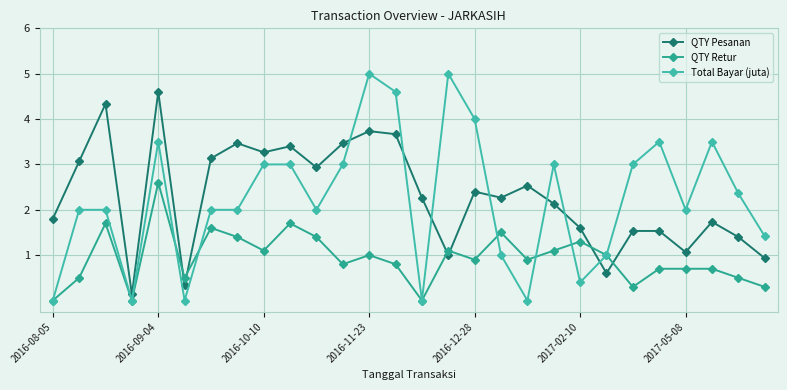

Reading left to right, extract all data points from this chart.

QTY Pesanan: 1.8	3.1	4.3	0.1	4.6	0.3	3.1	3.5	3.3	3.4	2.9	3.5	3.7	3.7	2.3	1.0	2.4	2.3	2.5	2.1	1.6	0.6	1.5	1.5	1.1	1.7	1.4	0.9
QTY Retur: 0.0	0.5	1.7	0.0	2.6	0.5	1.6	1.4	1.1	1.7	1.4	0.8	1.0	0.8	0.0	1.1	0.9	1.5	0.9	1.1	1.3	1.0	0.3	0.7	0.7	0.7	0.5	0.3
Total Bayar (juta): 0.0	2.0	2.0	0.0	3.5	0.0	2.0	2.0	3.0	3.0	2.0	3.0	5.0	4.6	0.0	5.0	4.0	1.0	0.0	3.0	0.4	1.0	3.0	3.5	2.0	3.5	2.4	1.4